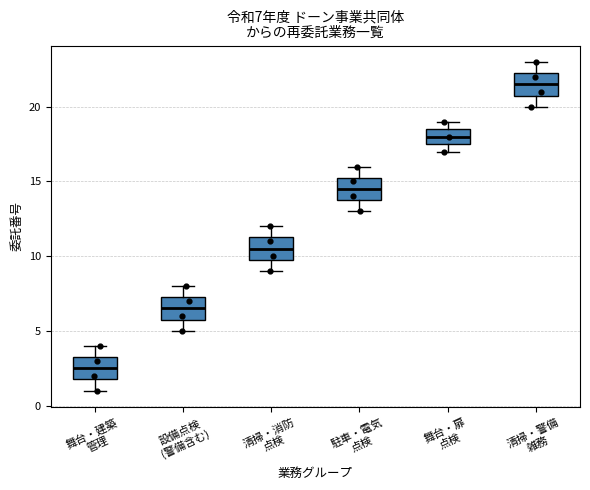

Which box has the lowest median line?

舞台・建築 管理